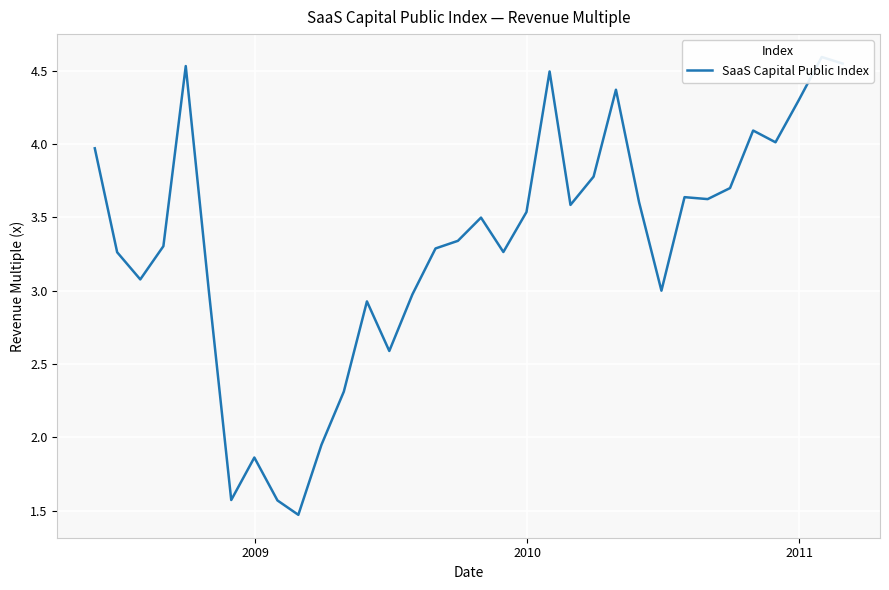

The value at 13 is 1.7. True or false?

False